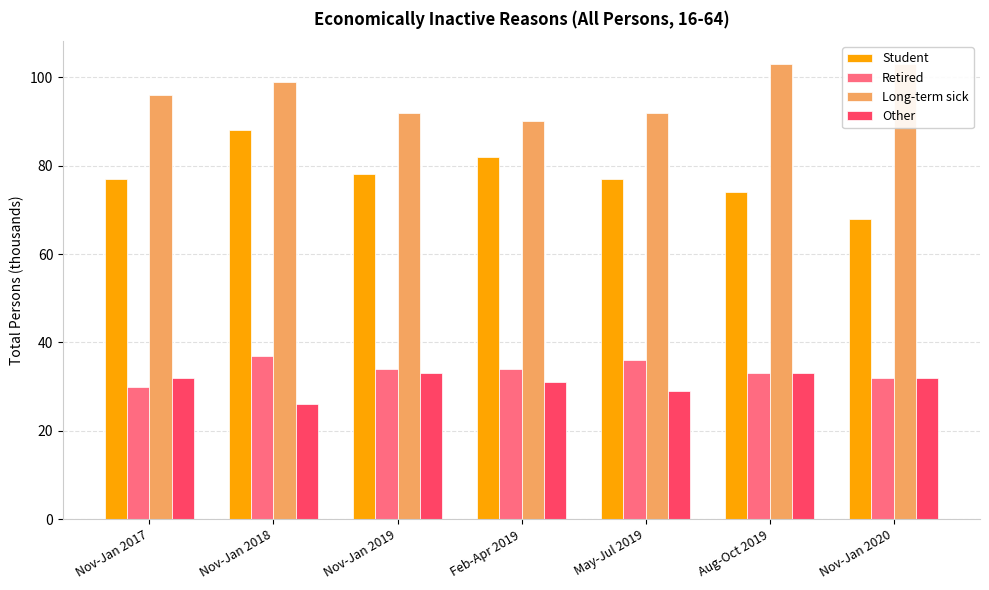

What is the difference between the second highest and second lowest values in the Other series?

4